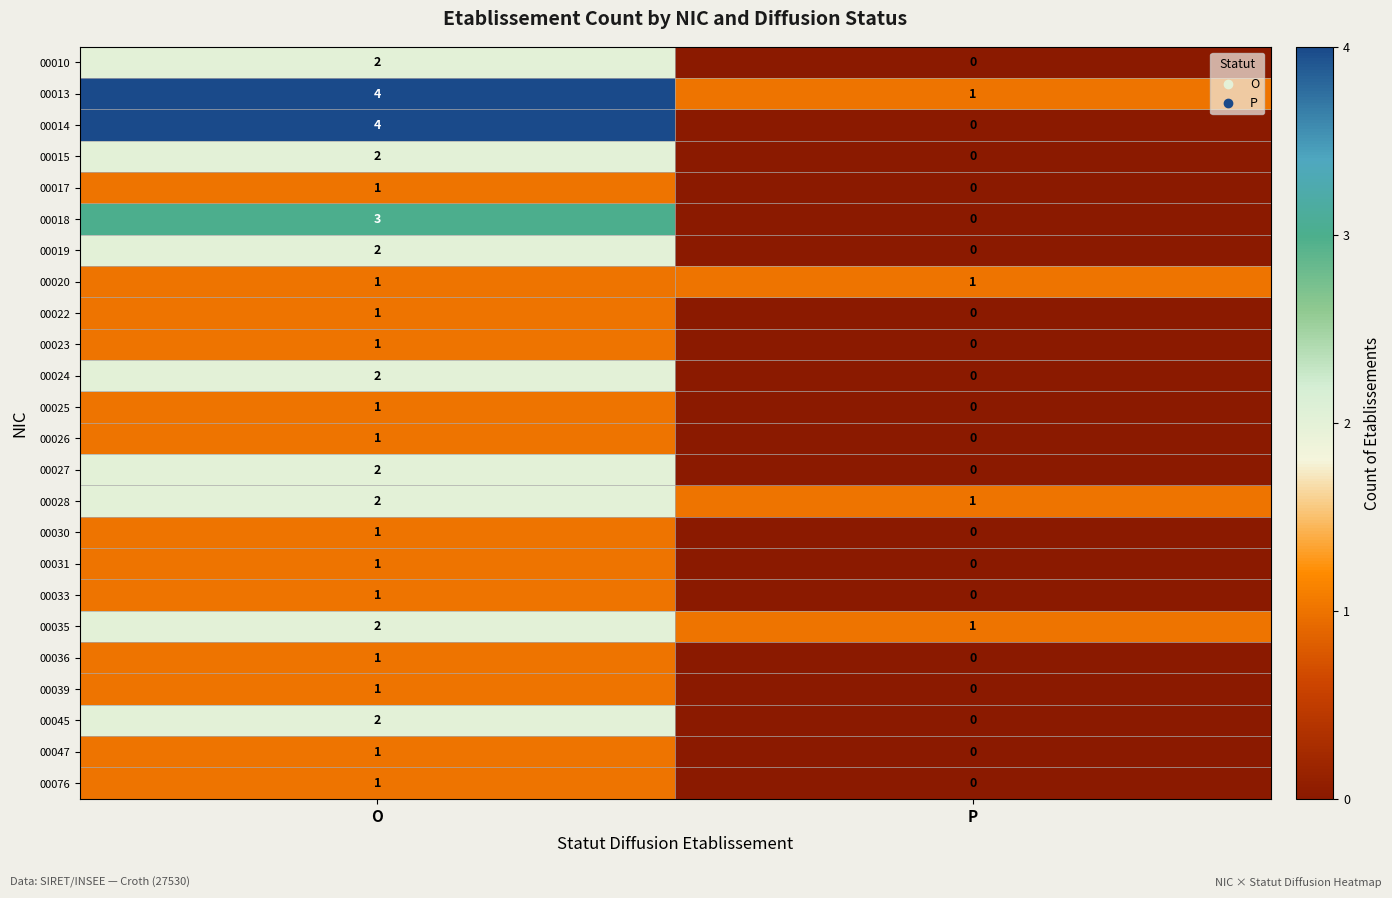

Between O and P, which series saw the biggest shift?

00014